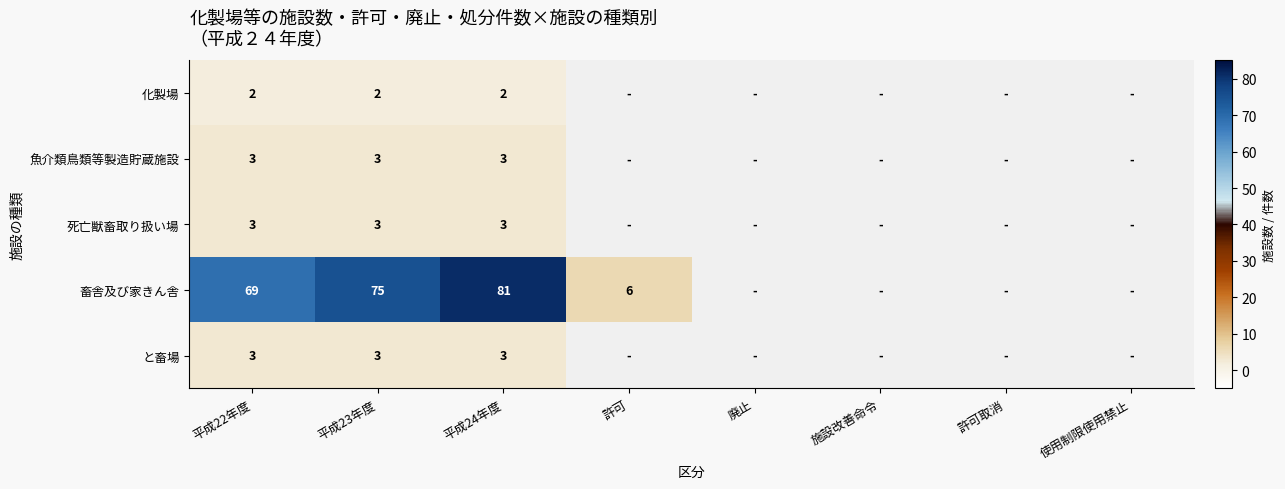

The value of 死亡獣畜取り扱い場 at 平成22年度 is 3. True or false?

True